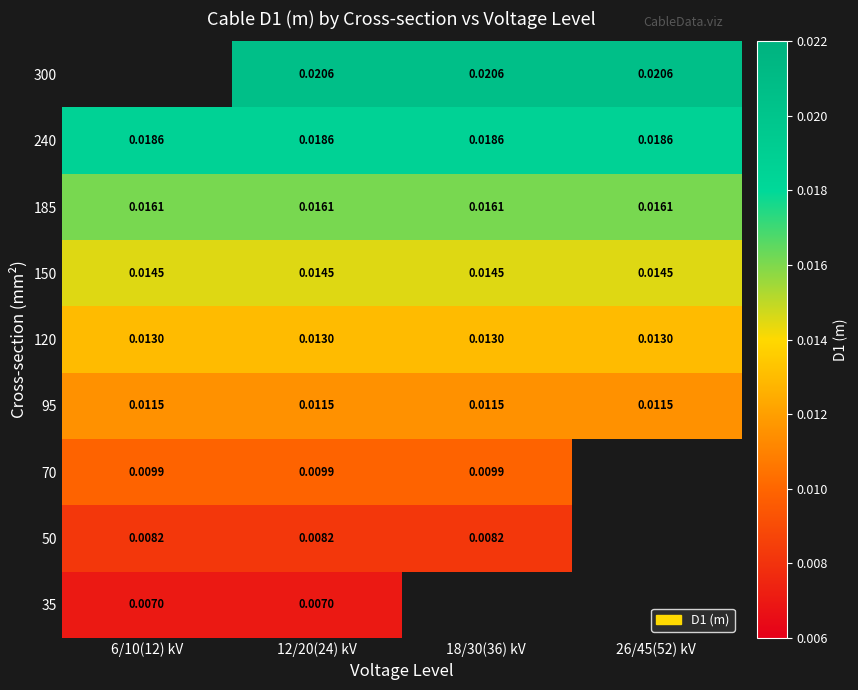

Which label corresponds to the smallest value in the chart?

6/10(12) kV